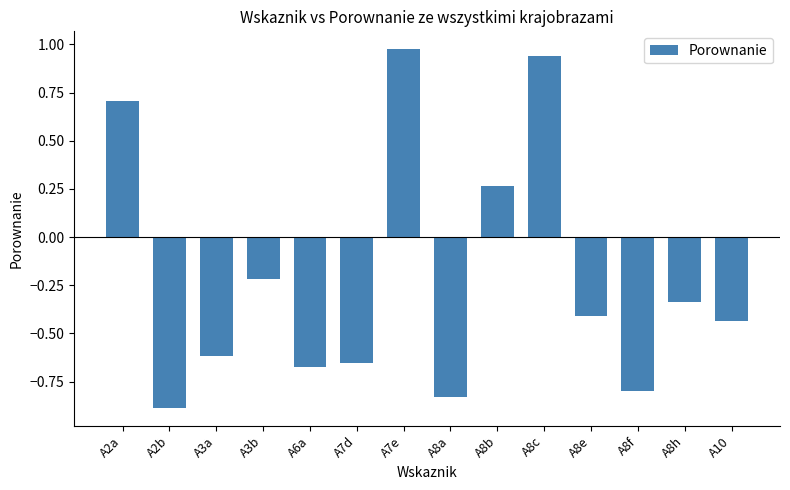

True or false: the data shows -0.1 at A8e.

False